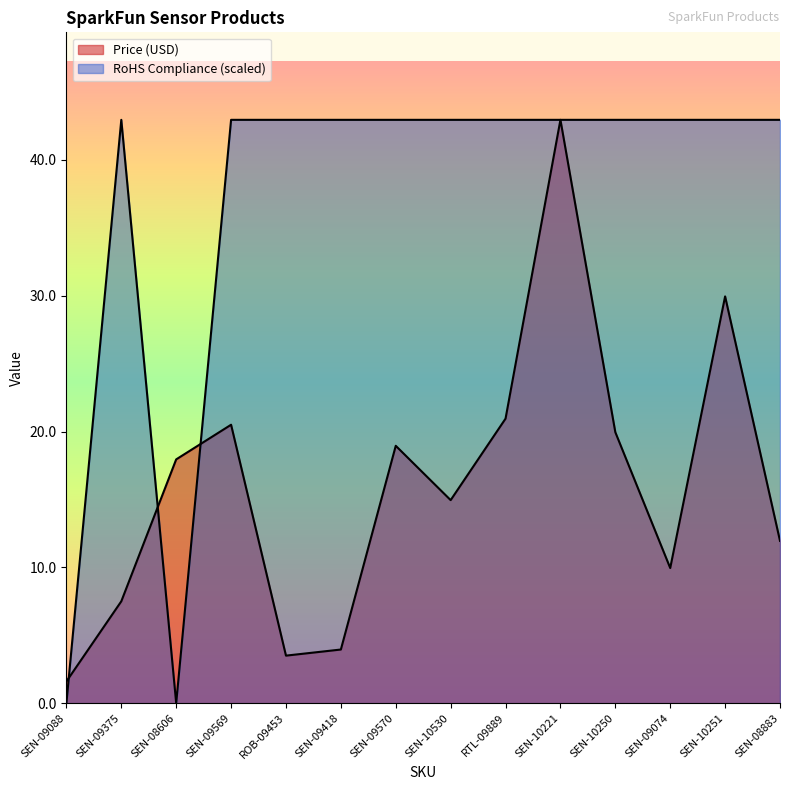

Reading right to left, list all the values displayed in this chart.

Price (USD): 11.9	29.9	9.9	19.9	43.0	20.9	14.9	18.9	4.0	3.5	20.5	17.9	7.5	1.6
RoHS Compliance: 43.0	43.0	43.0	43.0	43.0	43.0	43.0	43.0	43.0	43.0	43.0	0.0	43.0	0.0